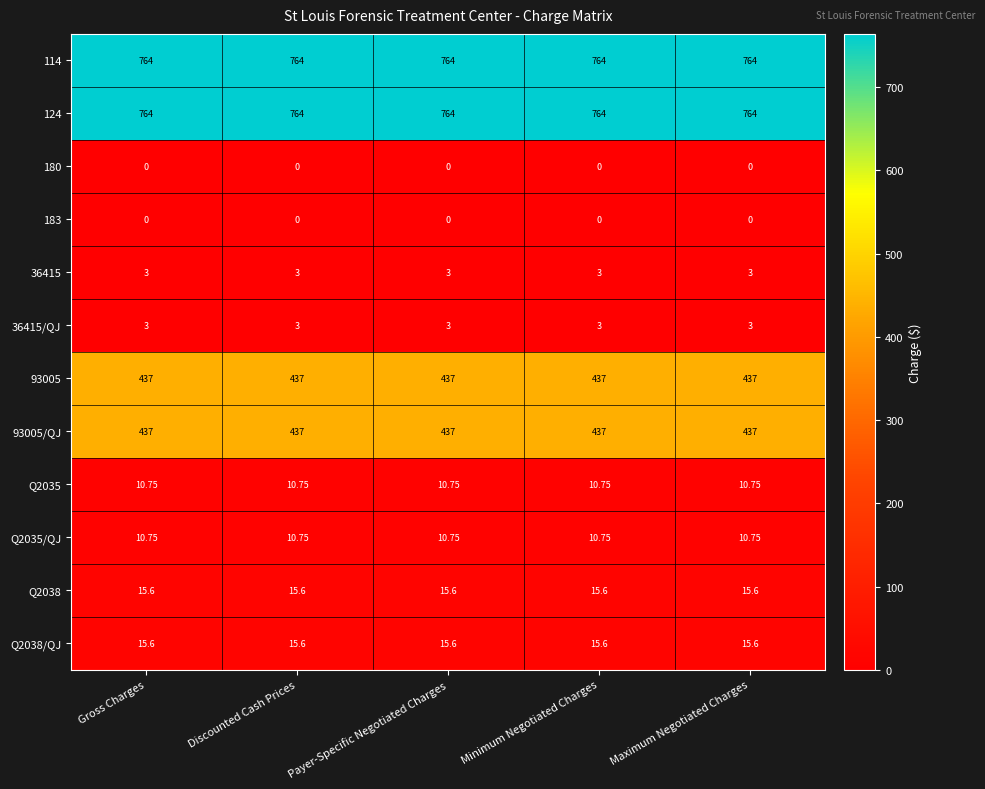

Is the value of 93005 at Maximum Negotiated Charges greater than the value of 36415/QJ at Gross Charges?

Yes